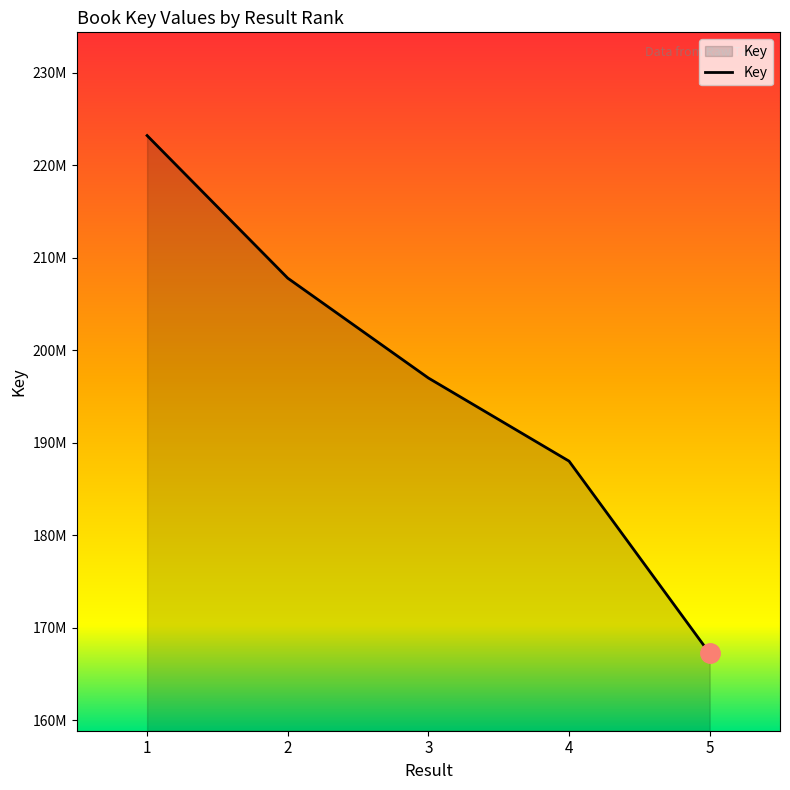

Which has a higher value, 1 or 2?

1